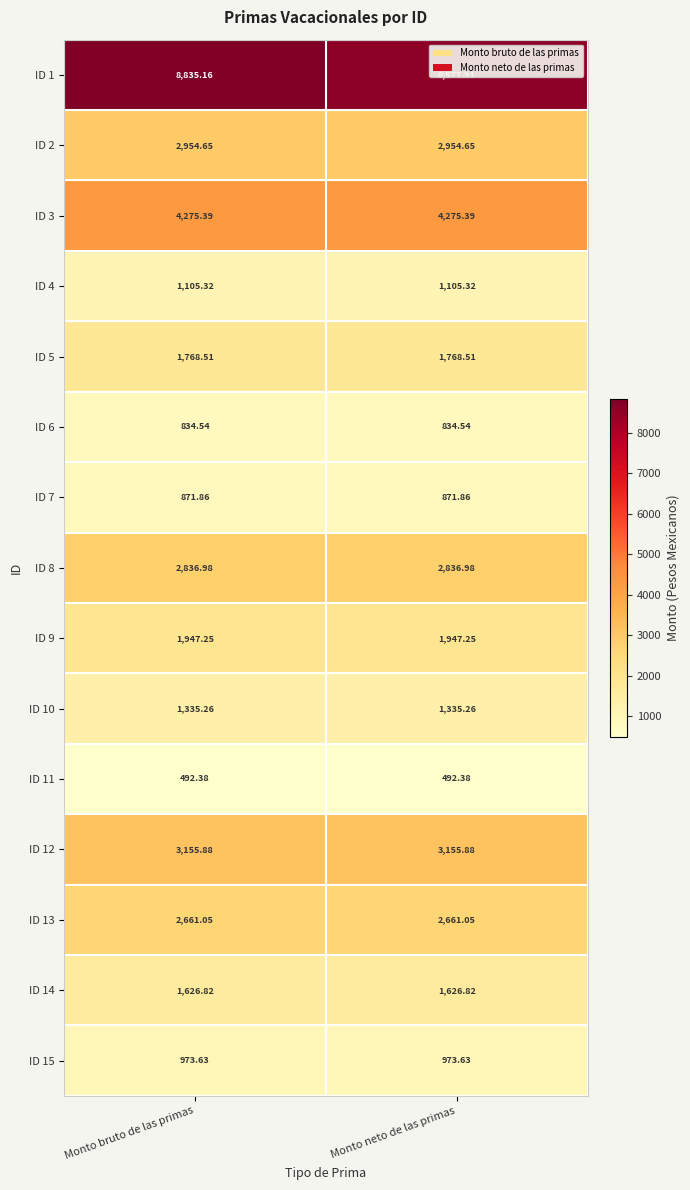

Between Monto bruto de las primas and Monto neto de las primas, which series saw the biggest shift?

ID 1